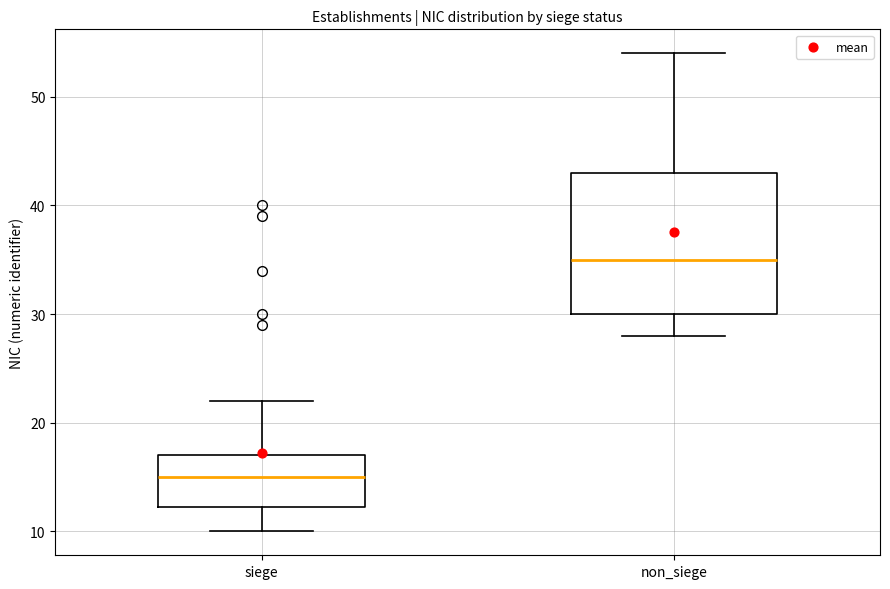

Reading left to right, read every box against the y-axis: the position of its median line, the range the box covers, and the ends of its whiskers. The values are not printed on the chart, so give them approximately, as read against the axis.

siege: median 15, box 12 to 17, whiskers 10 to 22
non_siege: median 35, box 30 to 43, whiskers 28 to 54